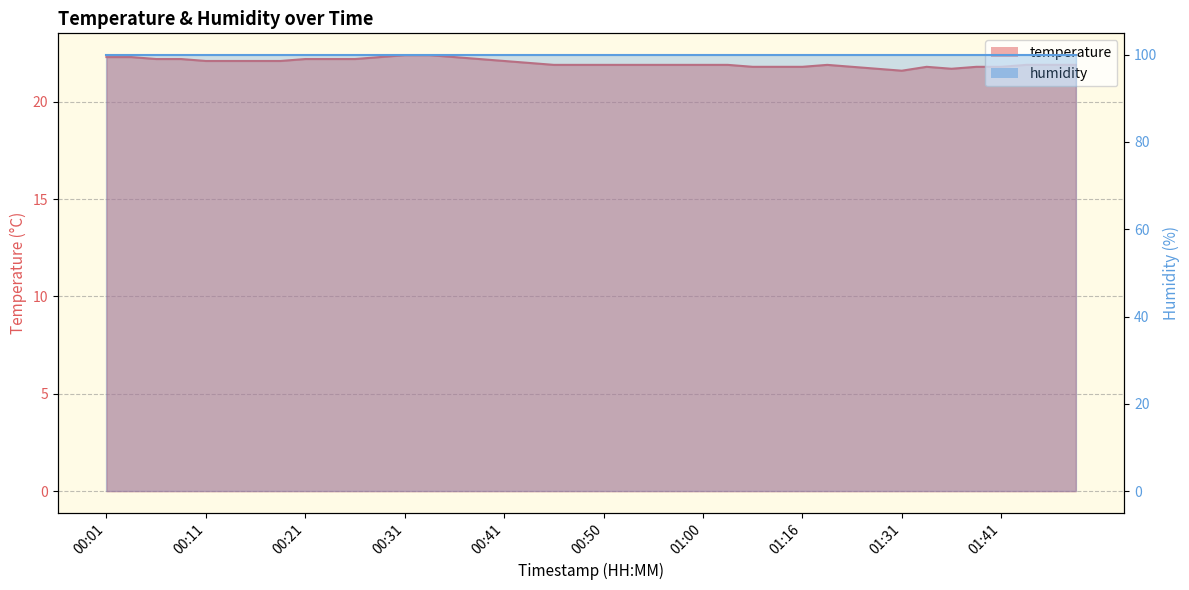

Which has a higher value, 00:04 or 00:28?

00:04